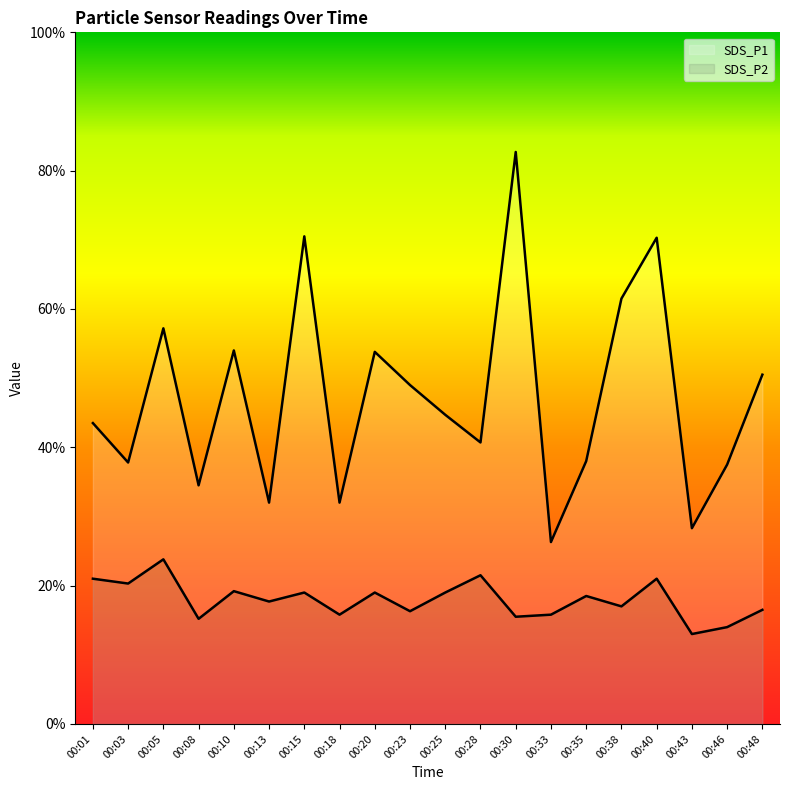

What are all the series names shown in the legend?

SDS_P1, SDS_P2